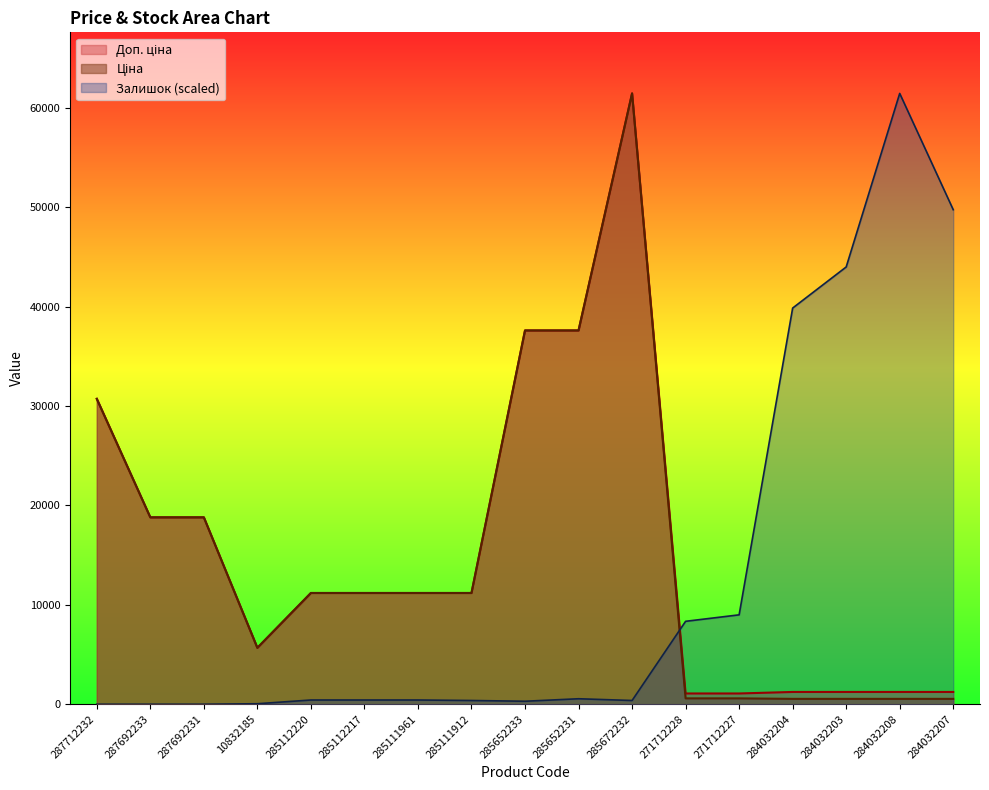

What is the label of the 6th point from the right?

271712228